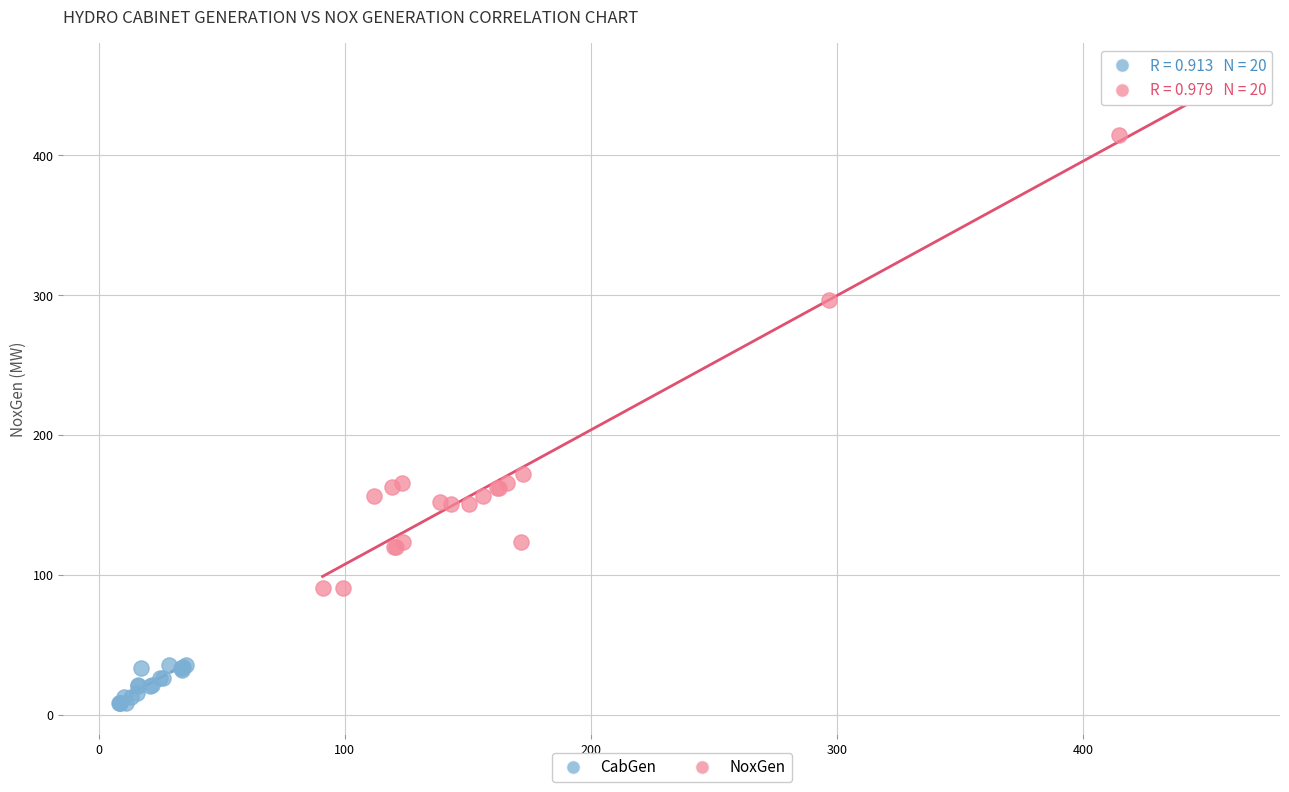

Which series reaches the maximum Y coordinate?

NoxGen